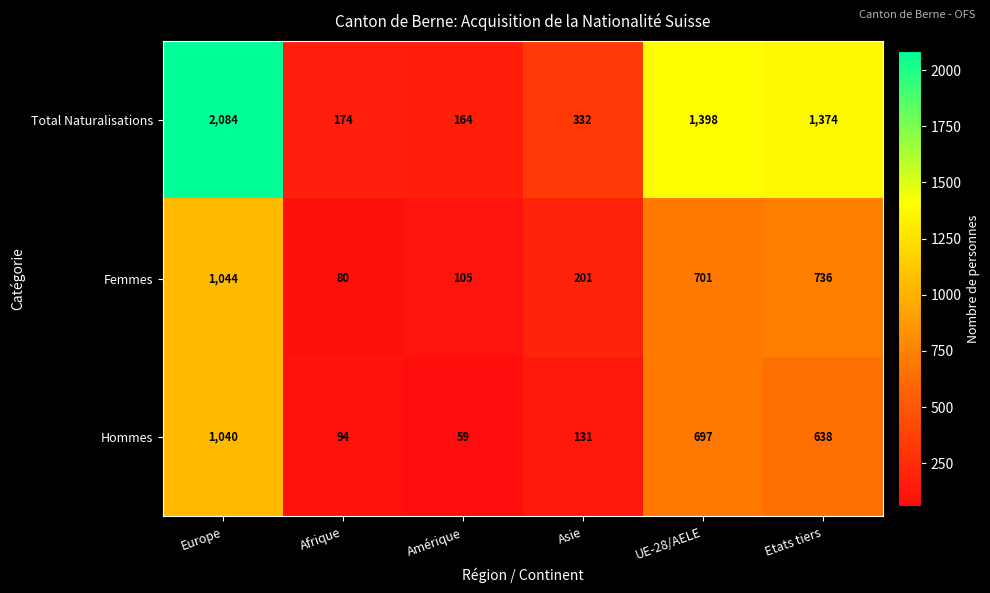

Reading right to left, transcribe all the data shown in this chart.

Total Naturalisations: 1374	1398	332	164	174	2084
Femmes: 736	701	201	105	80	1044
Hommes: 638	697	131	59	94	1040